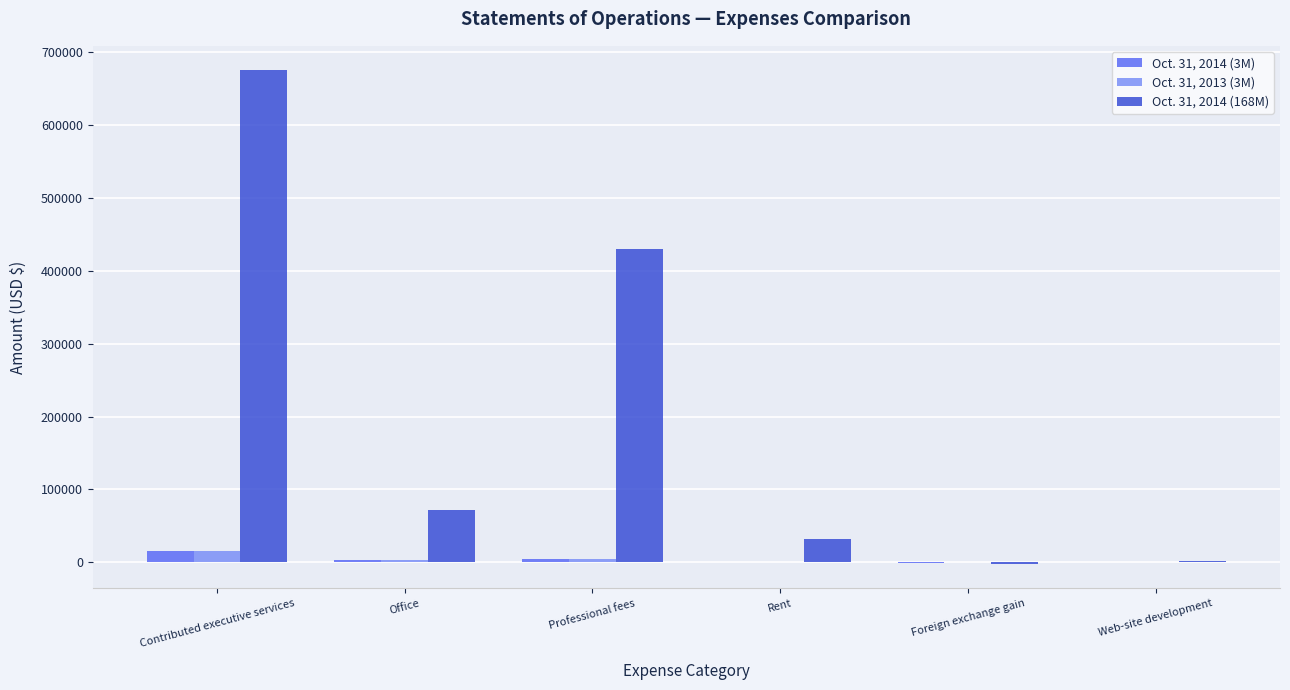

At which category is the sum across all series the highest?

Contributed executive services